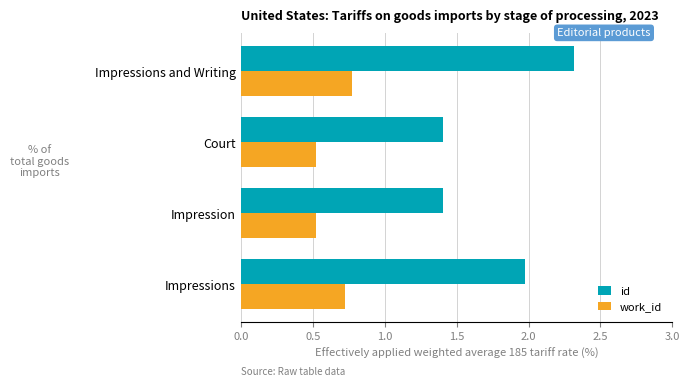

True or false: work_id has a value of 0.1 at Impression.

False